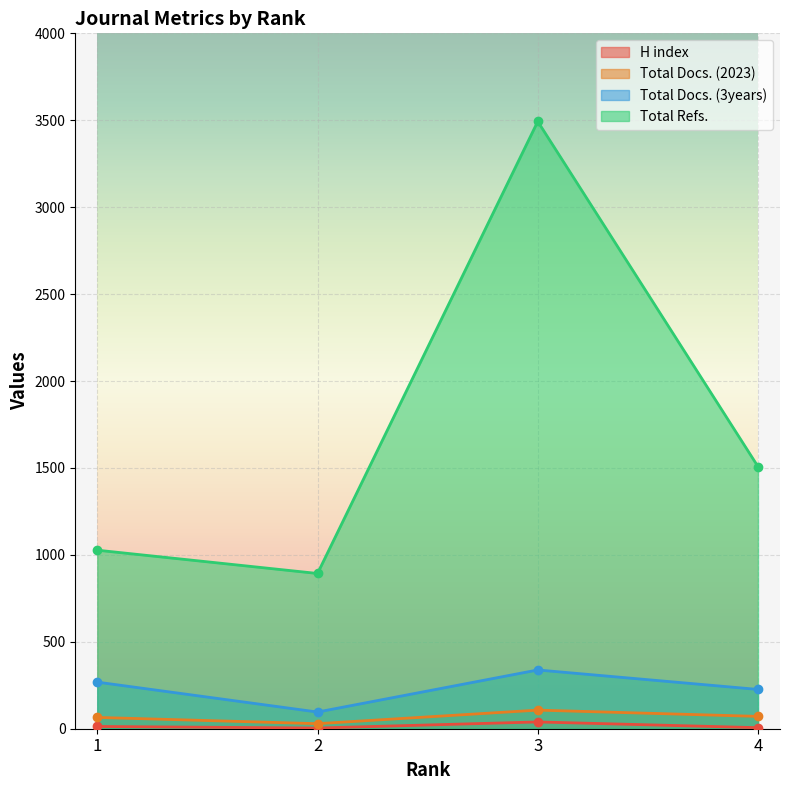

True or false: H index and Total Refs. intersect in this chart.

False